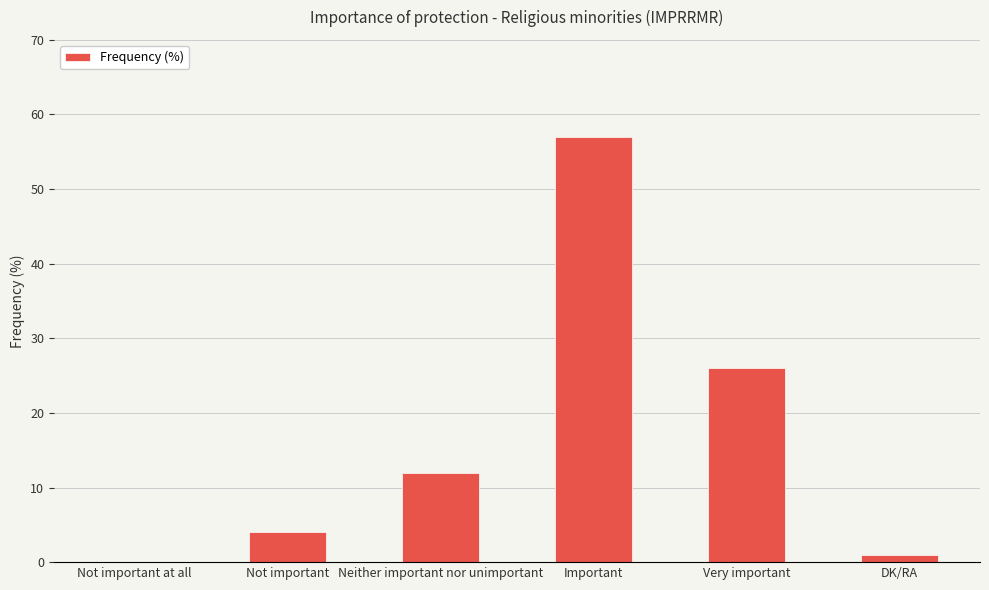

What value does the data have at Not important, to the nearest 5?

5